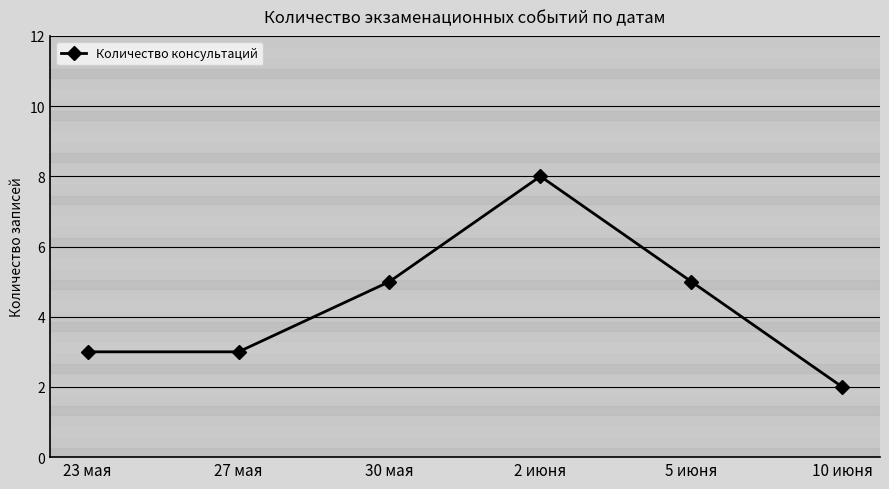

Reading left to right, extract all data points from this chart.

3	3	5	8	5	2